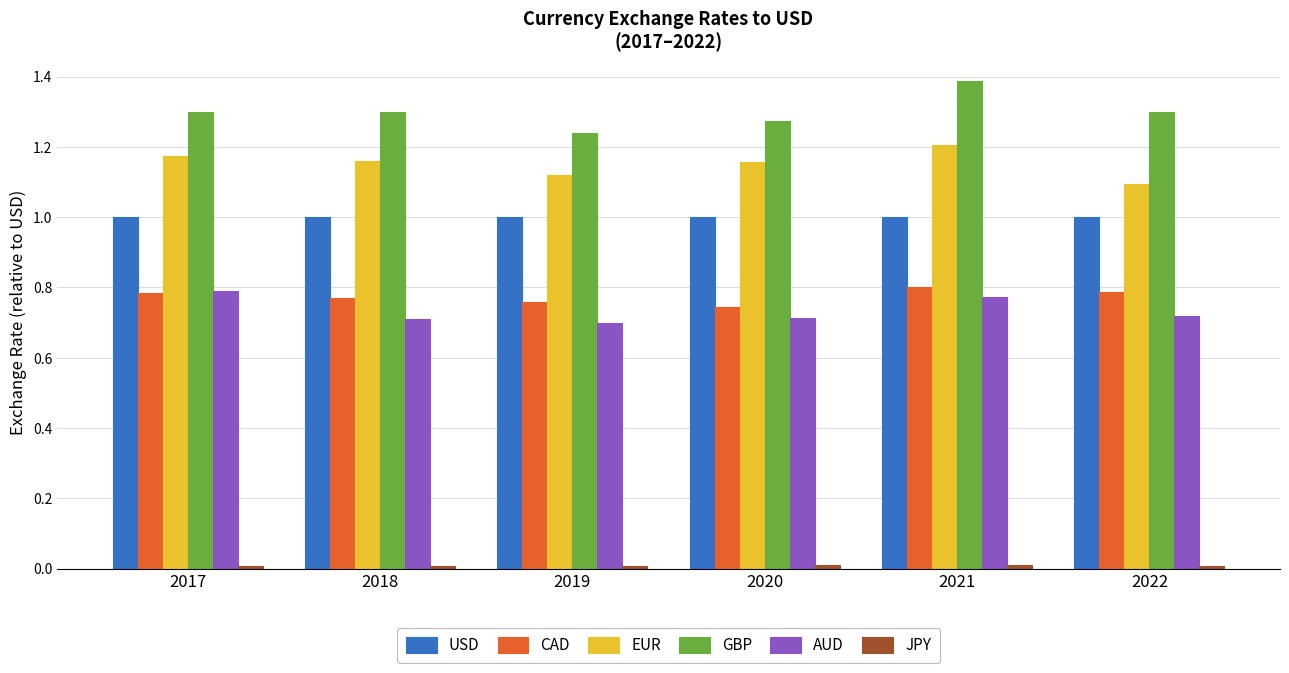

At how many categories does at least one series exceed 0?

6